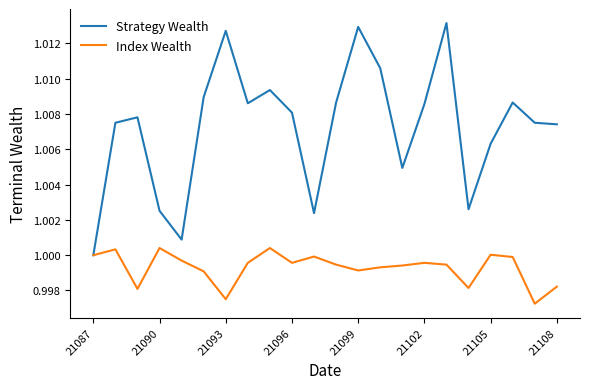

List the series in order of their overall mean, lowest first.

Index Wealth, Strategy Wealth